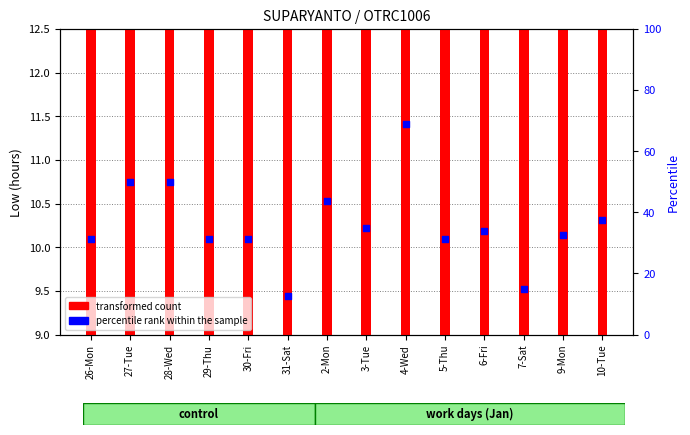

Is the value of percentile rank within the sample at 9-Mon greater than the value of transformed count at 9-Mon?

Yes